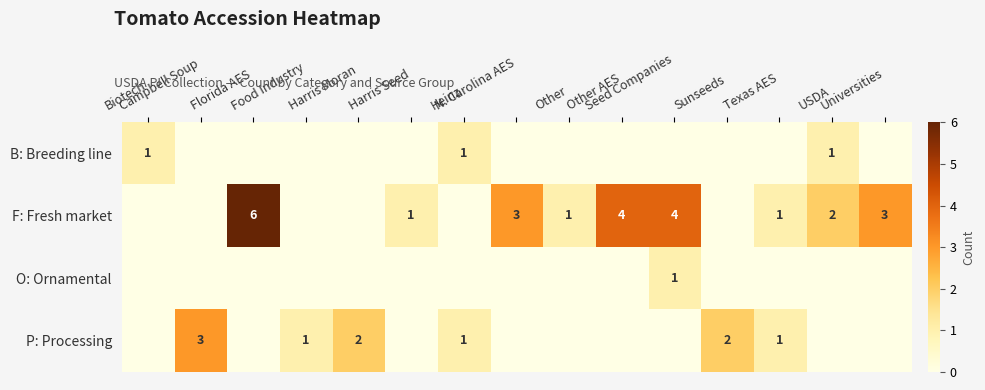

How many F: Fresh market values are between 0 and 3?

12